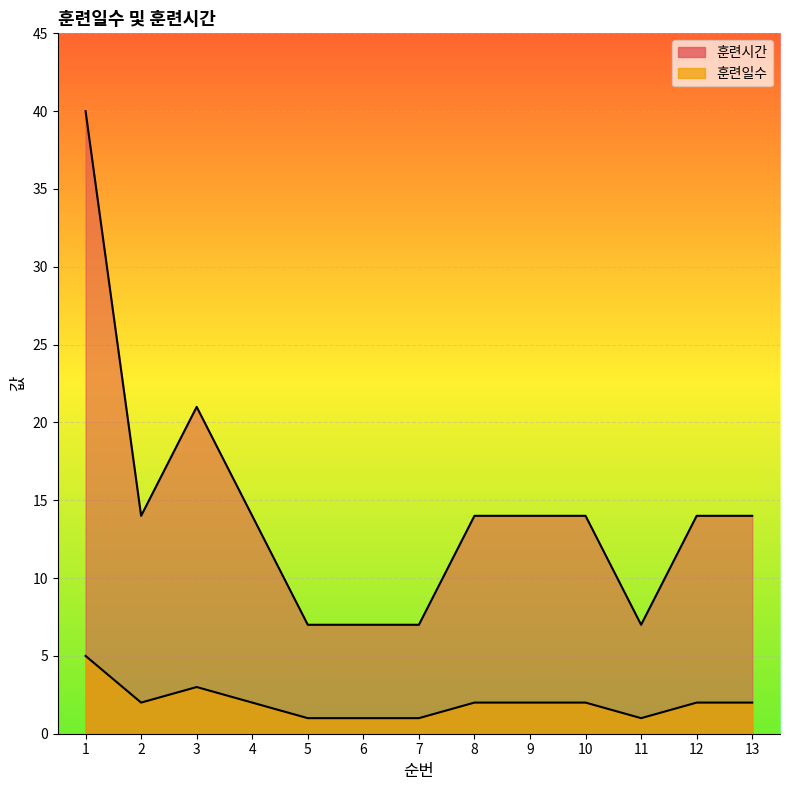

Where is the first local maximum for 훈련시간?

3